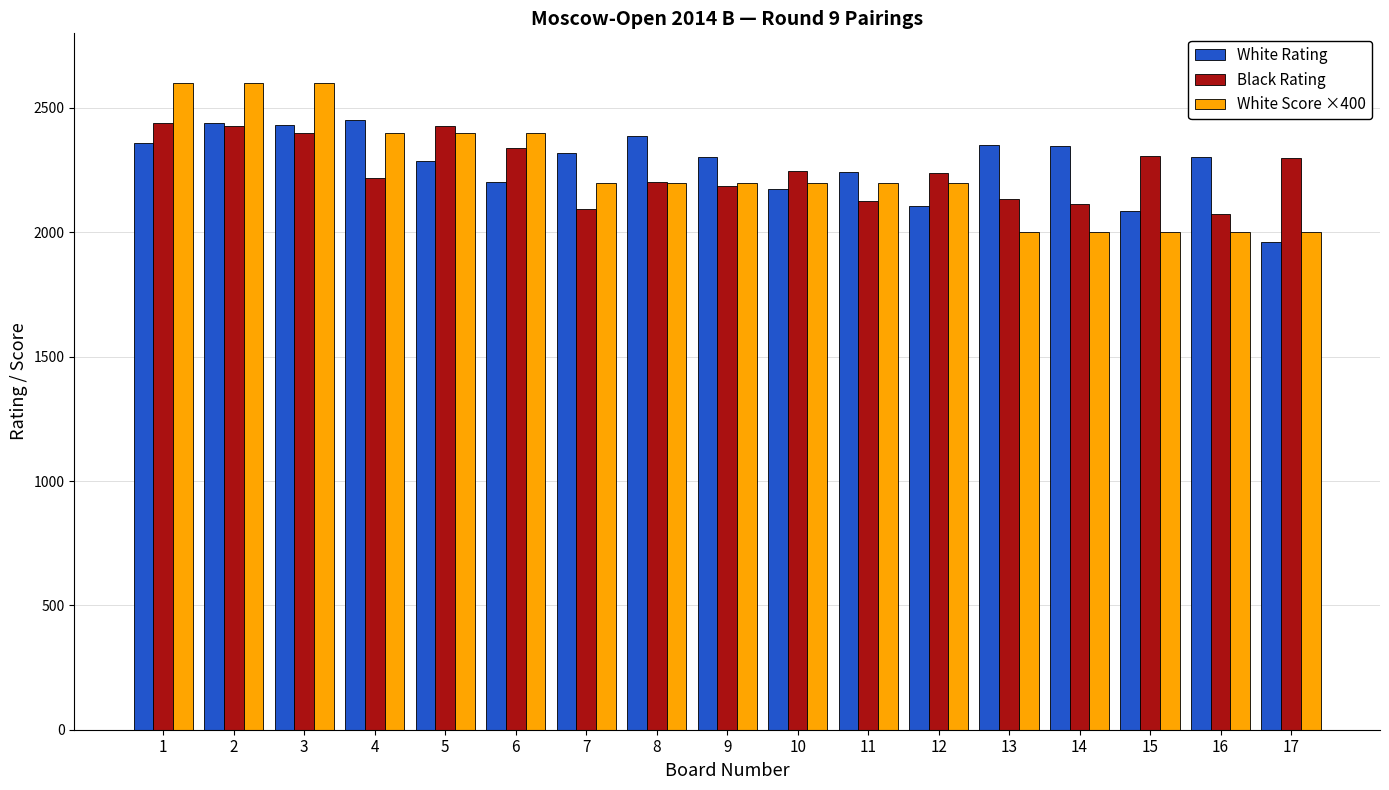

How many data points in Black Rating are less than 2238?

8